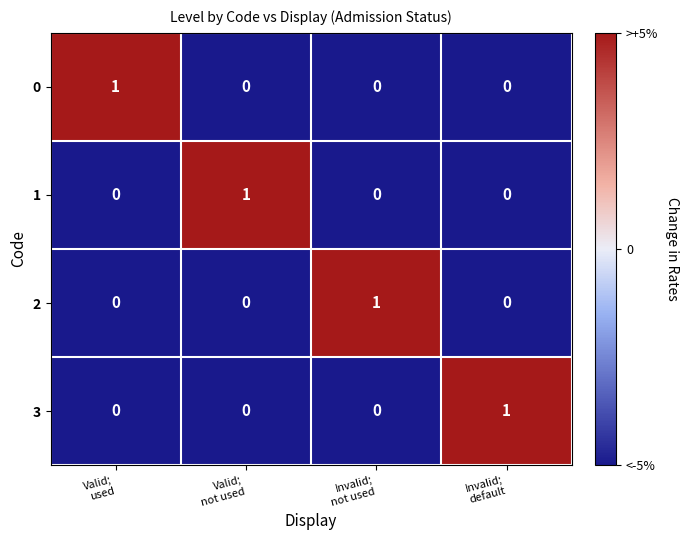

At how many categories does at least one series exceed 0?

4